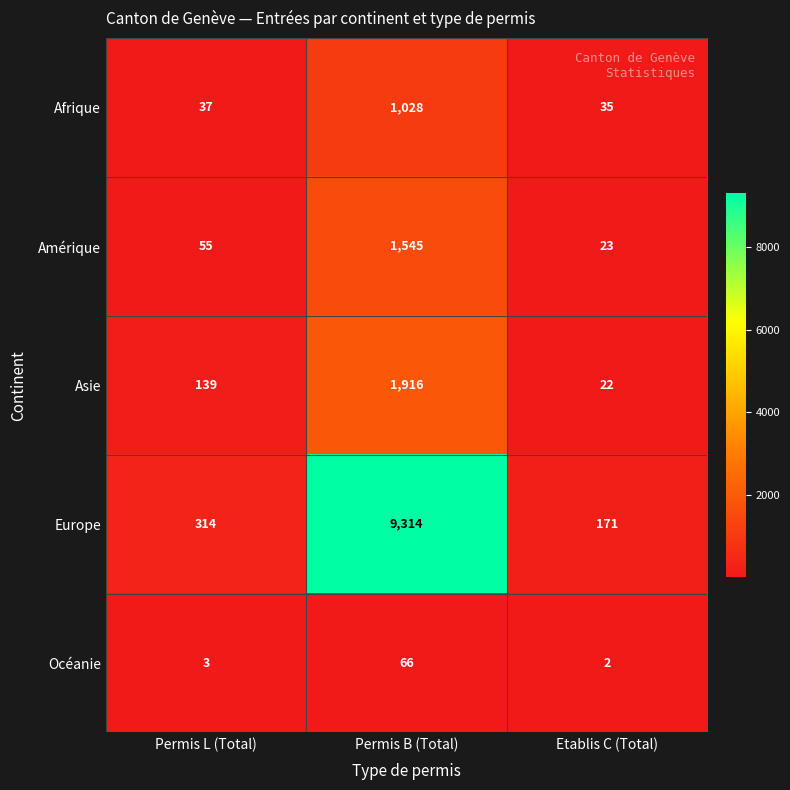

Which series has the largest total across all categories?

Europe